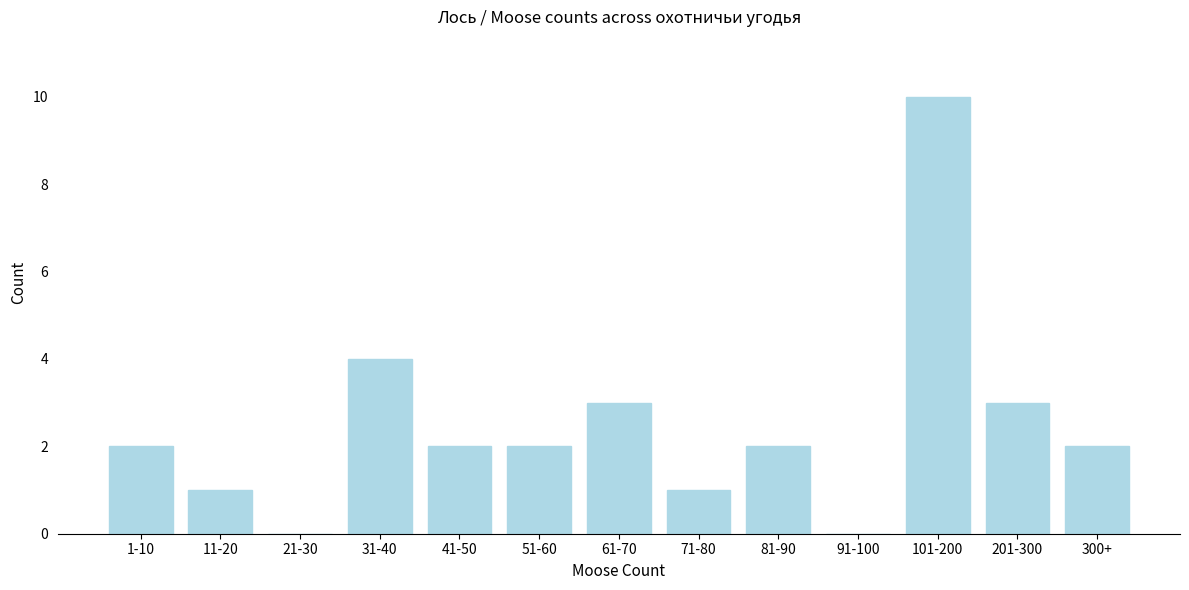

Reading right to left, what are all the values shown in this chart?

300+=2	201-300=3	101-200=10	91-100=0	81-90=2	71-80=1	61-70=3	51-60=2	41-50=2	31-40=4	21-30=0	11-20=1	1-10=2